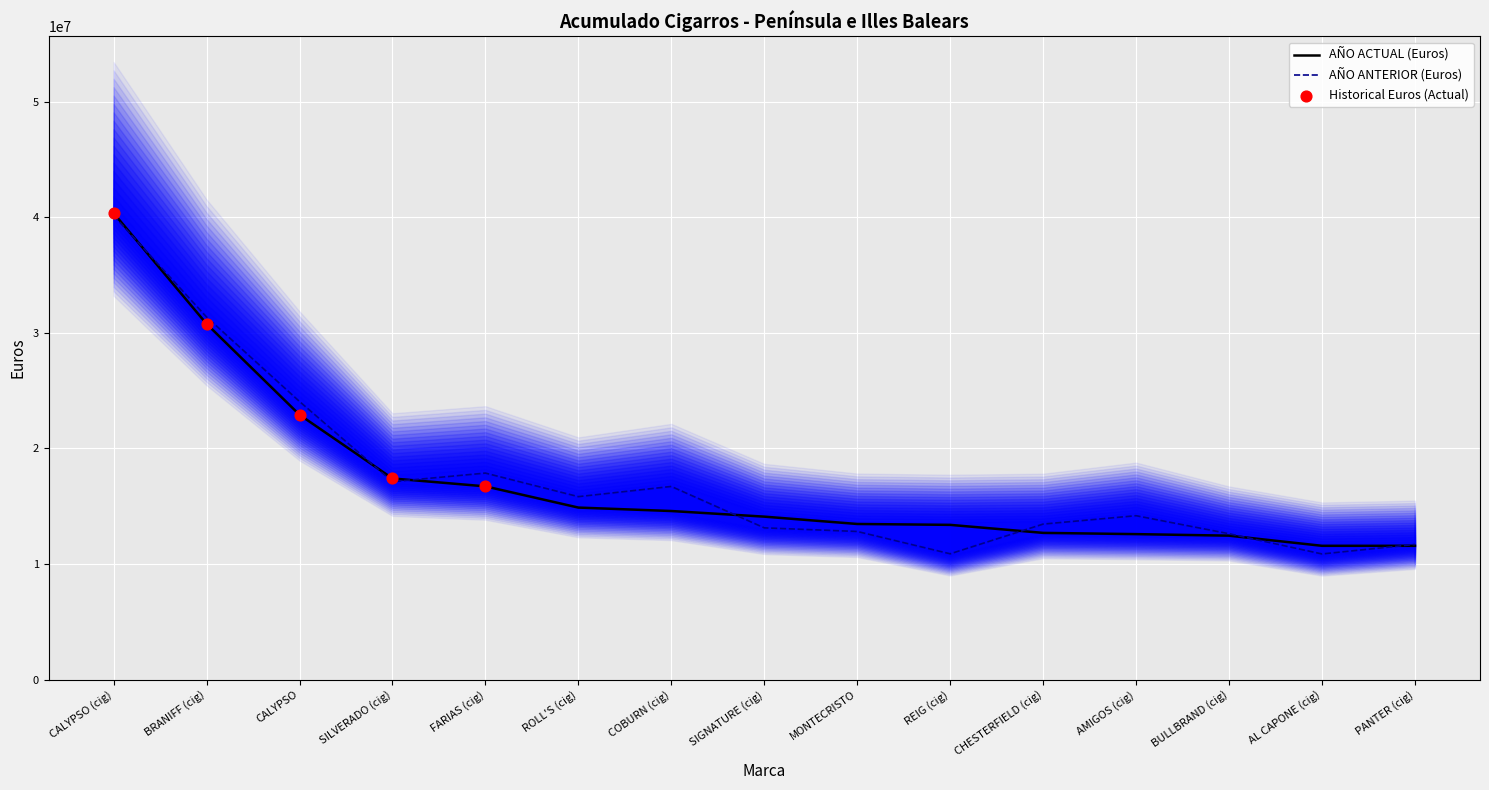

Is the value of AÑO ANTERIOR (Euros) at MONTECRISTO greater than the value of AÑO ACTUAL (Euros) at CALYPSO?

No